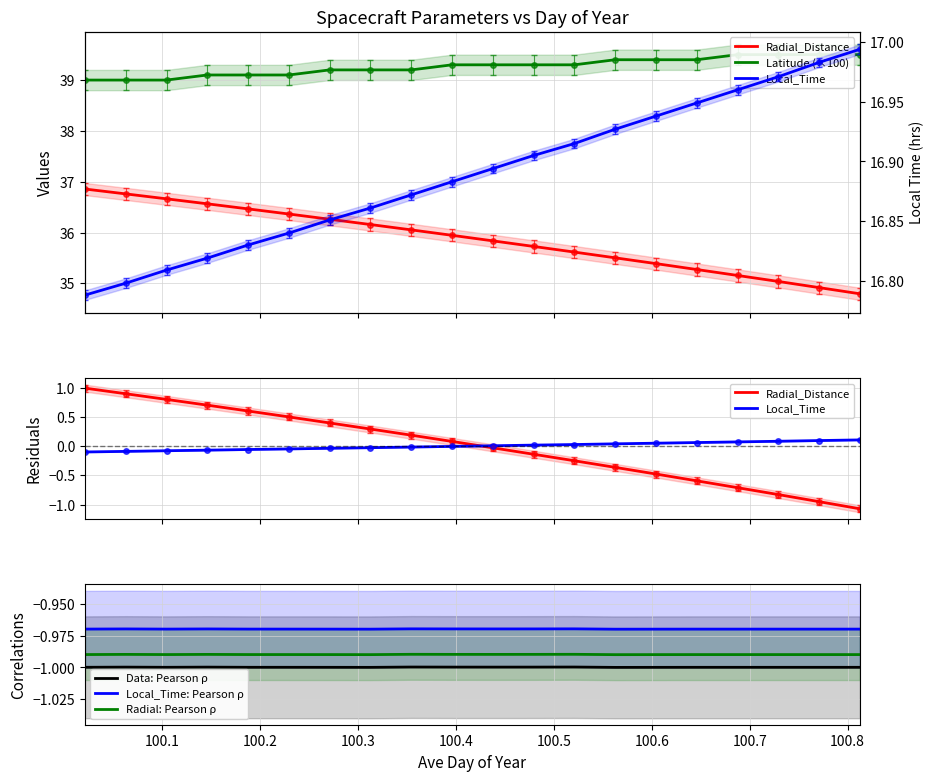

Which series has the largest total across all categories?

Latitude (×100)